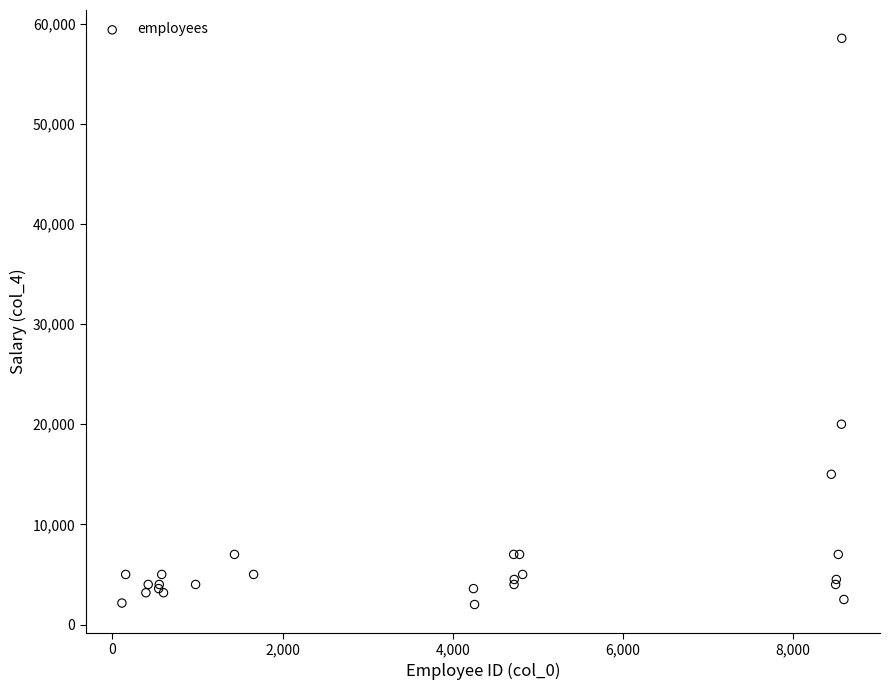

What Y value in the scatter plot is closest to 30262?

20000